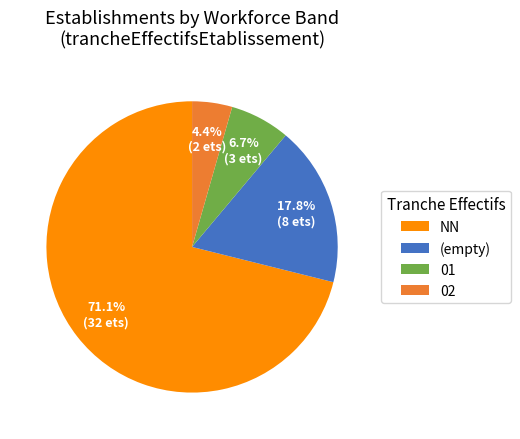

Approximately how many times larger is the value at (empty) compared to NN?

0.3